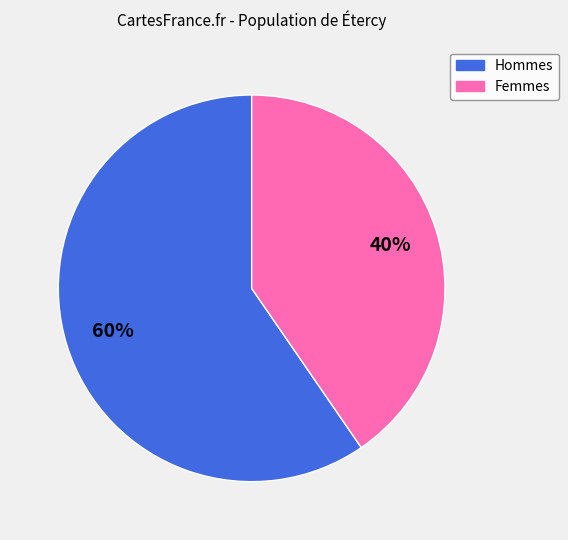

Is there a majority slice in this chart?

Yes